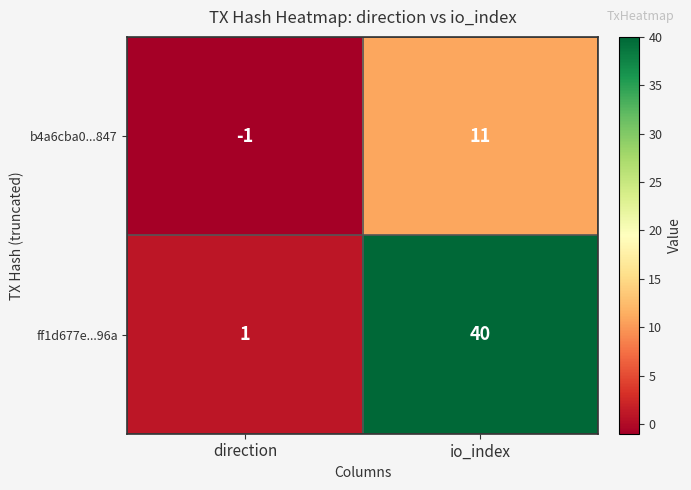

True or false: b4a6cba0...847 has a value of 11 at io_index.

True